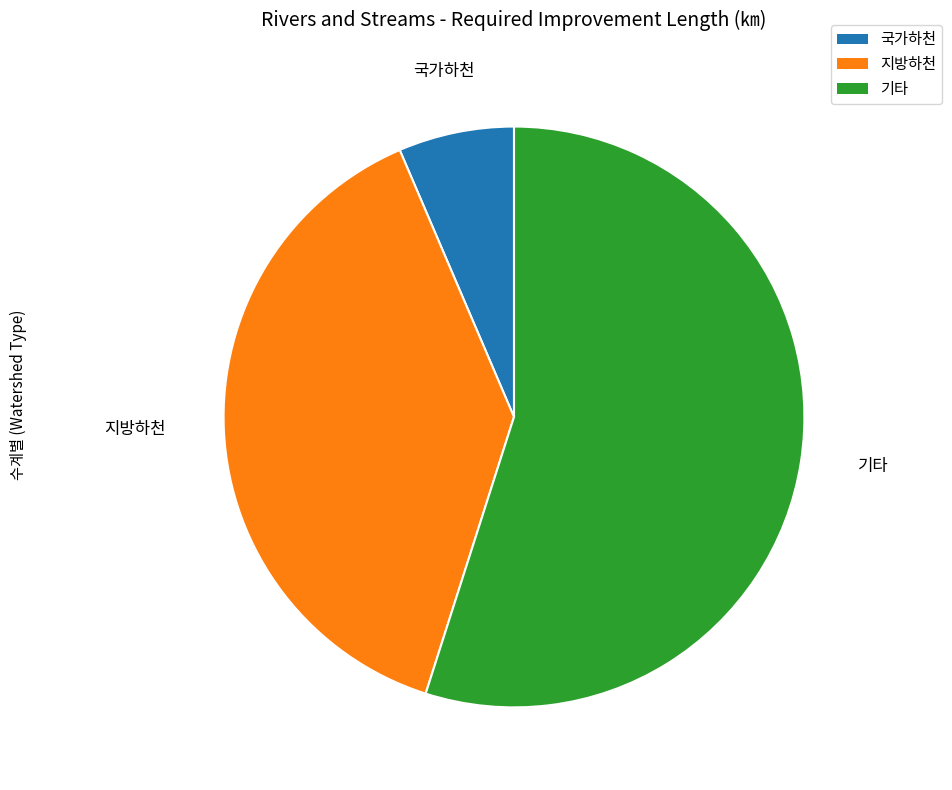

Does 기타 represent more than half of the total?

Yes